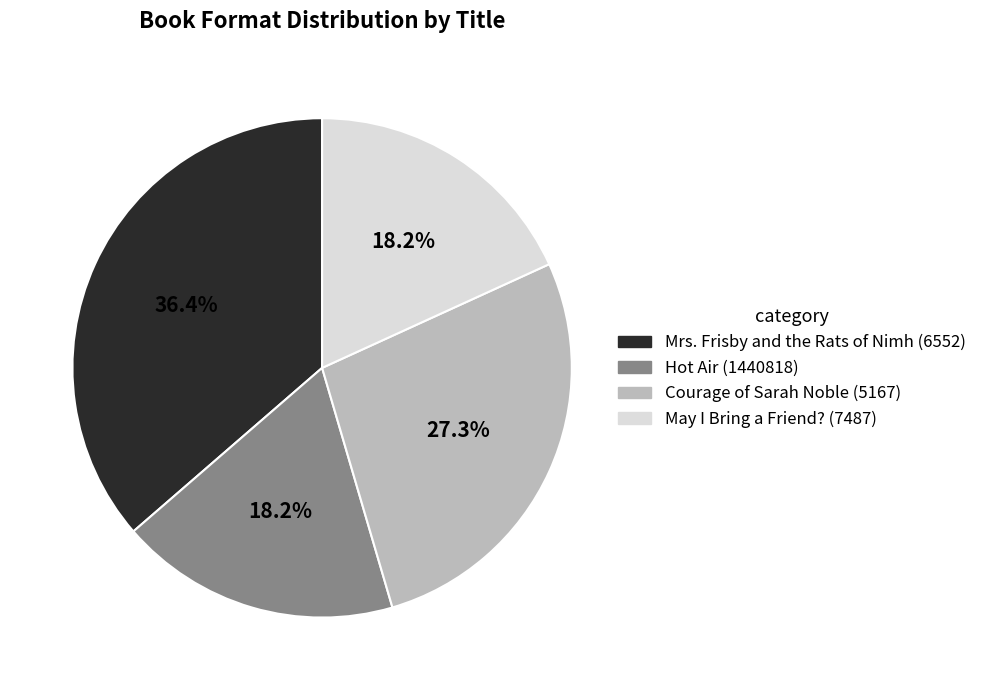

Is May I Bring a Friend? (7487) the majority of the pie?

No